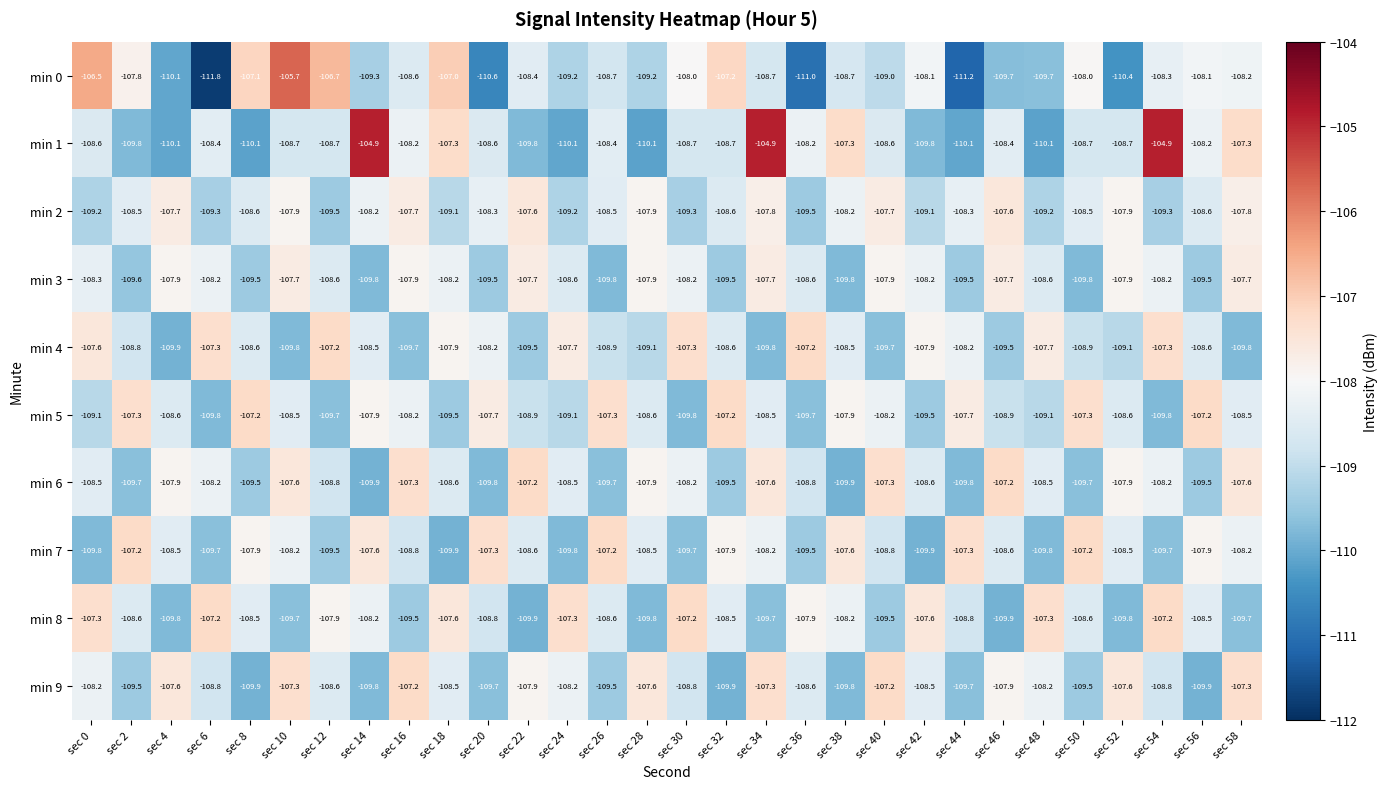

At which category is the sum across all series the highest?

sec 34